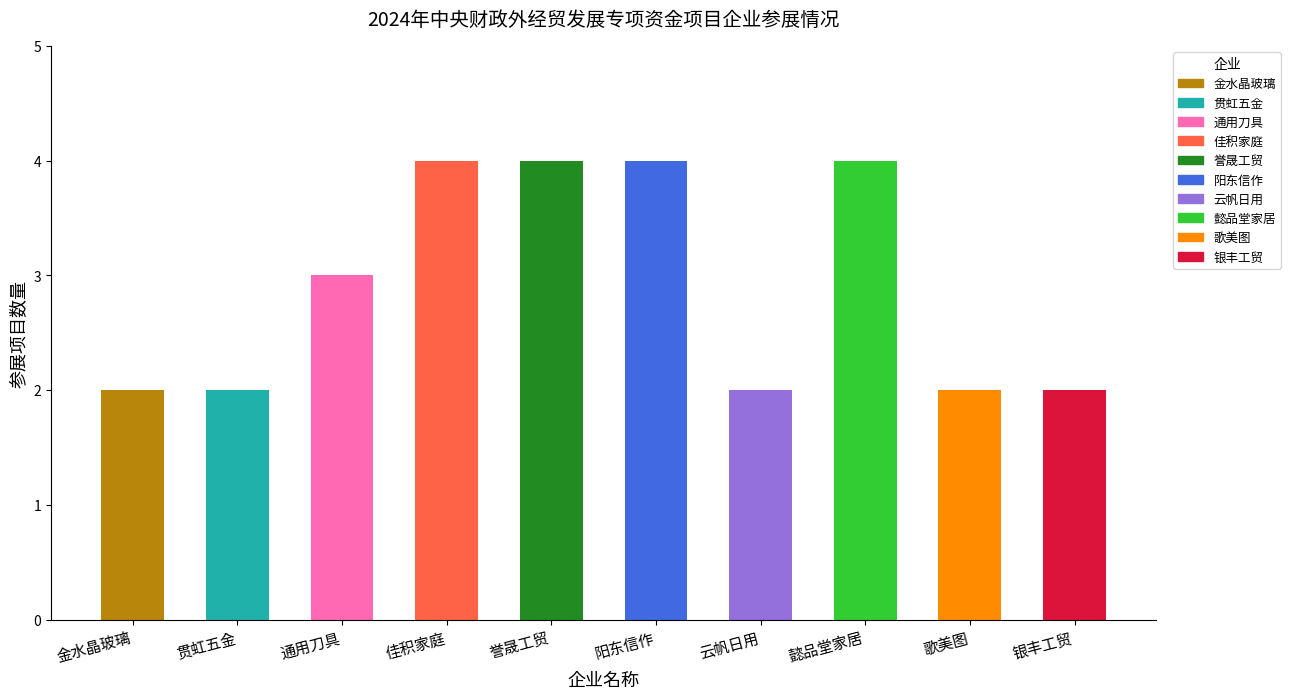

What is the average value?

3